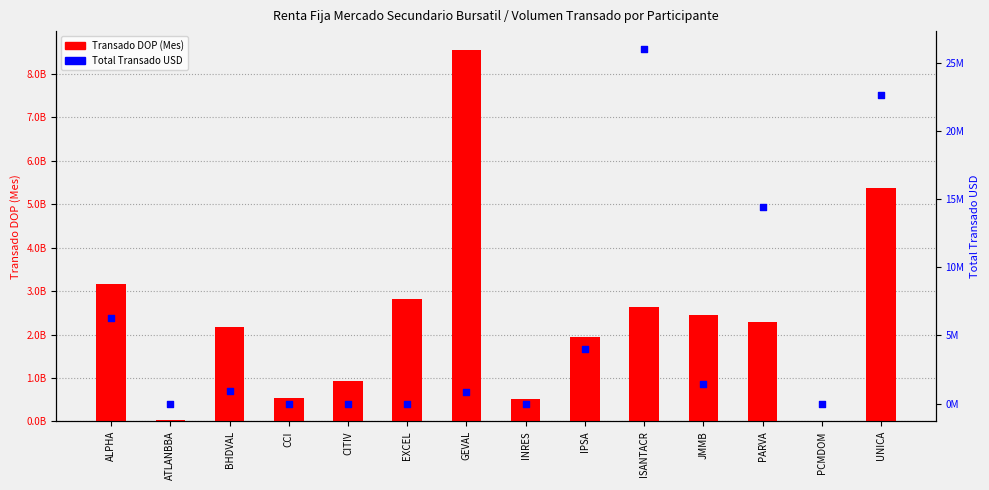

At which category is the sum across all series the highest?

GEVAL